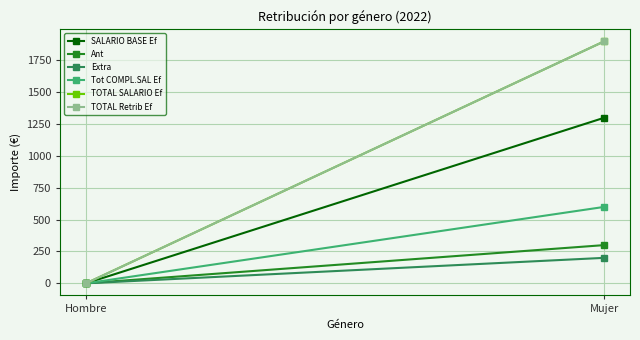

Reading left to right, what are all the values shown in this chart?

SALARIO BASE Ef: Hombre=0	Mujer=1300
Ant: Hombre=0	Mujer=300
Extra: Hombre=0	Mujer=200
Tot COMPL.SAL Ef: Hombre=0	Mujer=600
TOTAL SALARIO Ef: Hombre=0	Mujer=1900
TOTAL Retrib Ef: Hombre=0	Mujer=1900